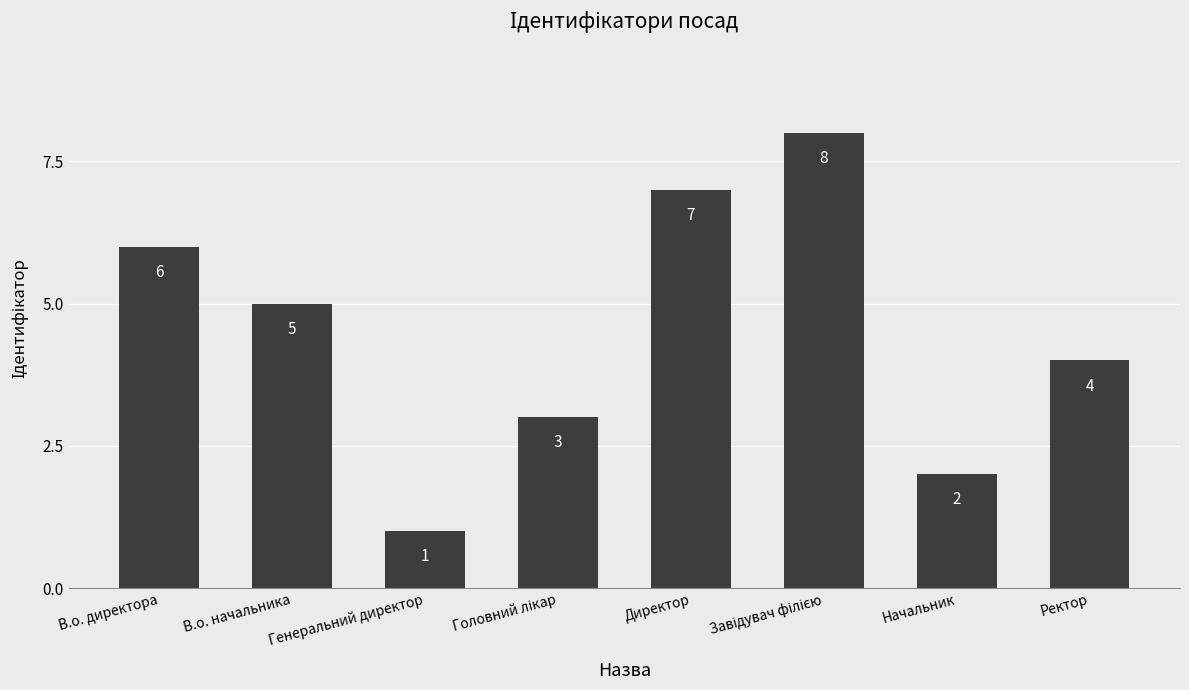

What is the sum of all values?

36